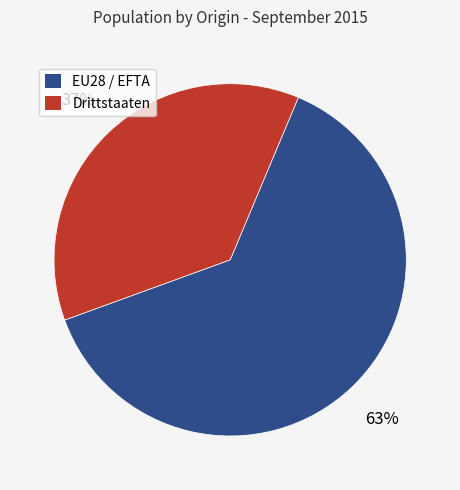

What is the largest slice in the pie chart?

EU28 / EFTA